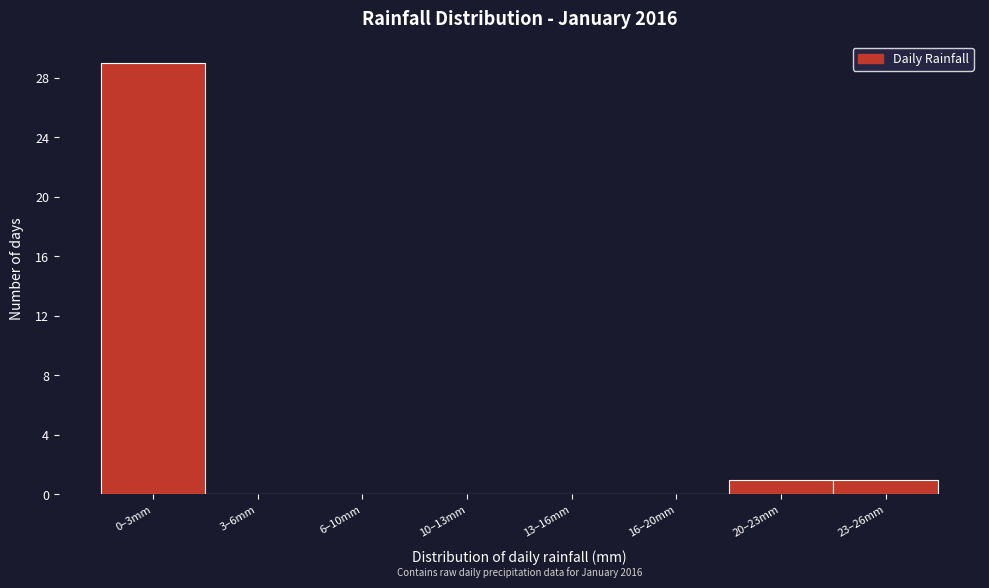

Reading right to left, what are all the values shown in this chart?

23–26mm=1	20–23mm=1	16–20mm=0	13–16mm=0	10–13mm=0	6–10mm=0	3–6mm=0	0–3mm=29